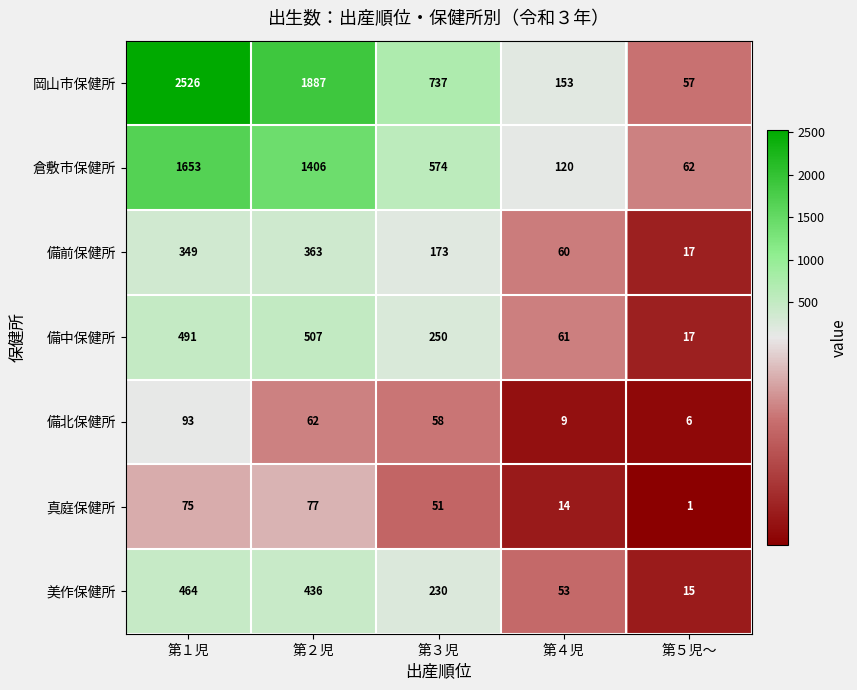

What is the approximate value of 備前保健所 at 第５児～?

17